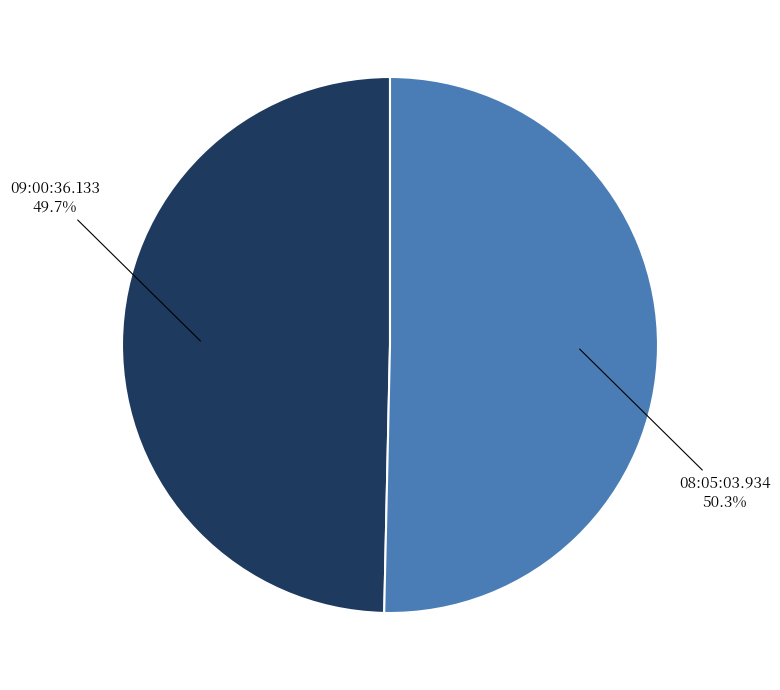

Does 08:05:03.934 represent more than half of the total?

Yes